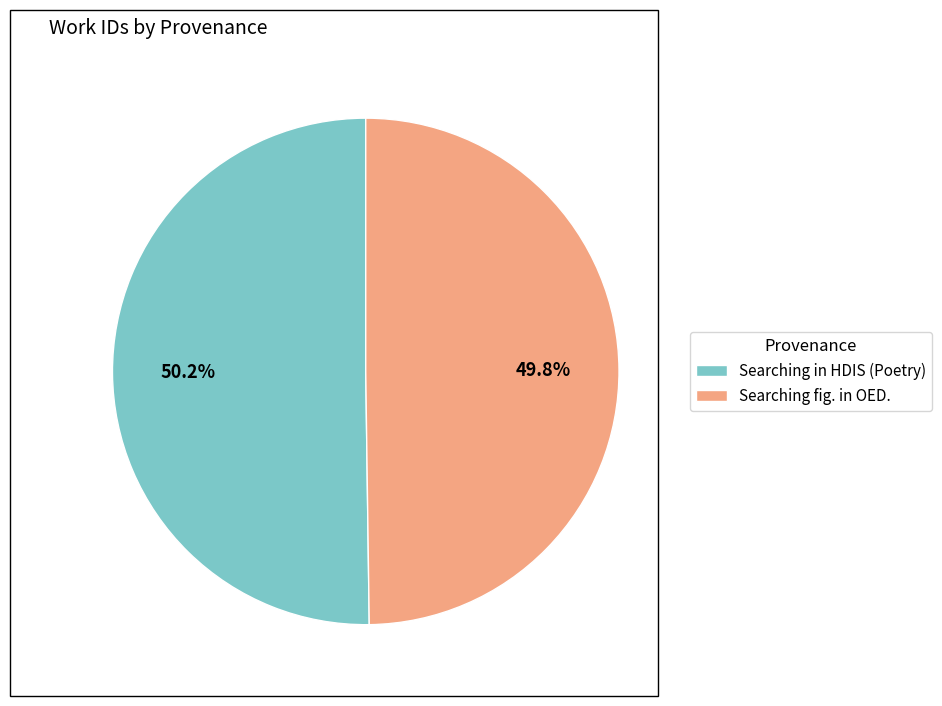

What is the ratio of the value at Searching in HDIS (Poetry) to the value at Searching fig. in OED.?

1.0